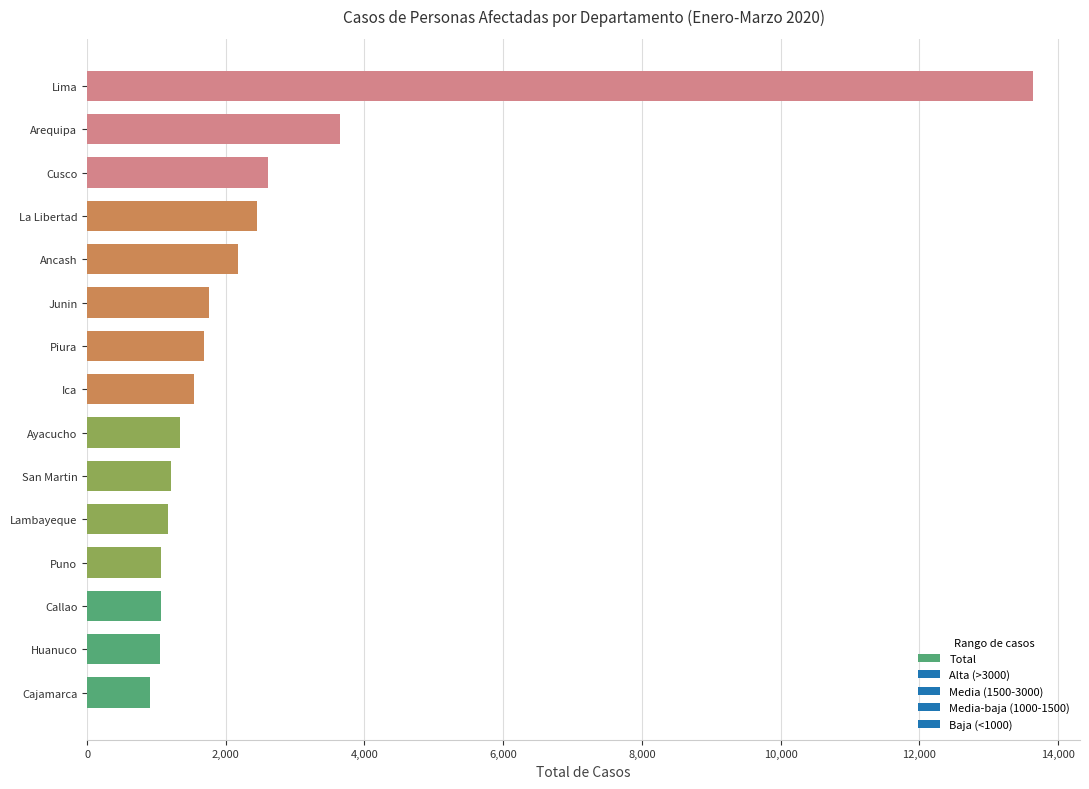

At which category does the chart reach its peak across all series?

Lima